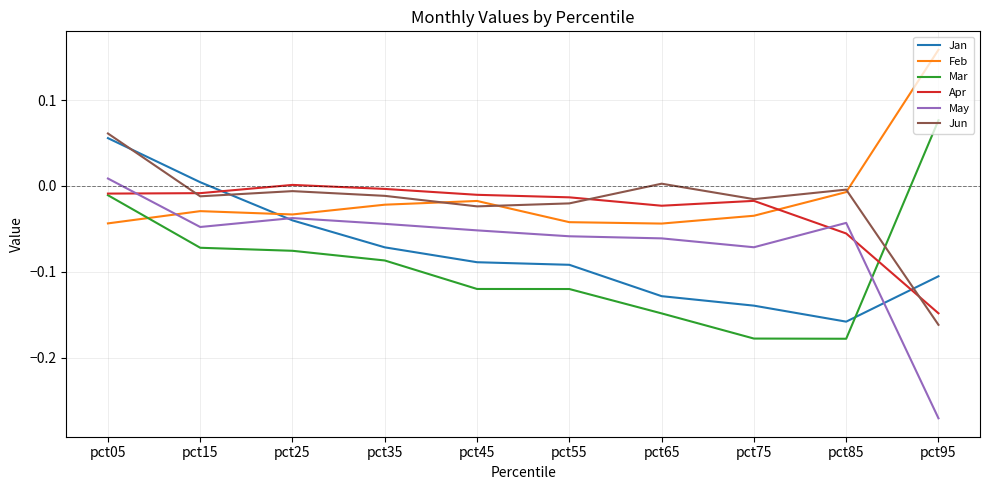

Which series changed the most between pct05 and pct15?

Jun